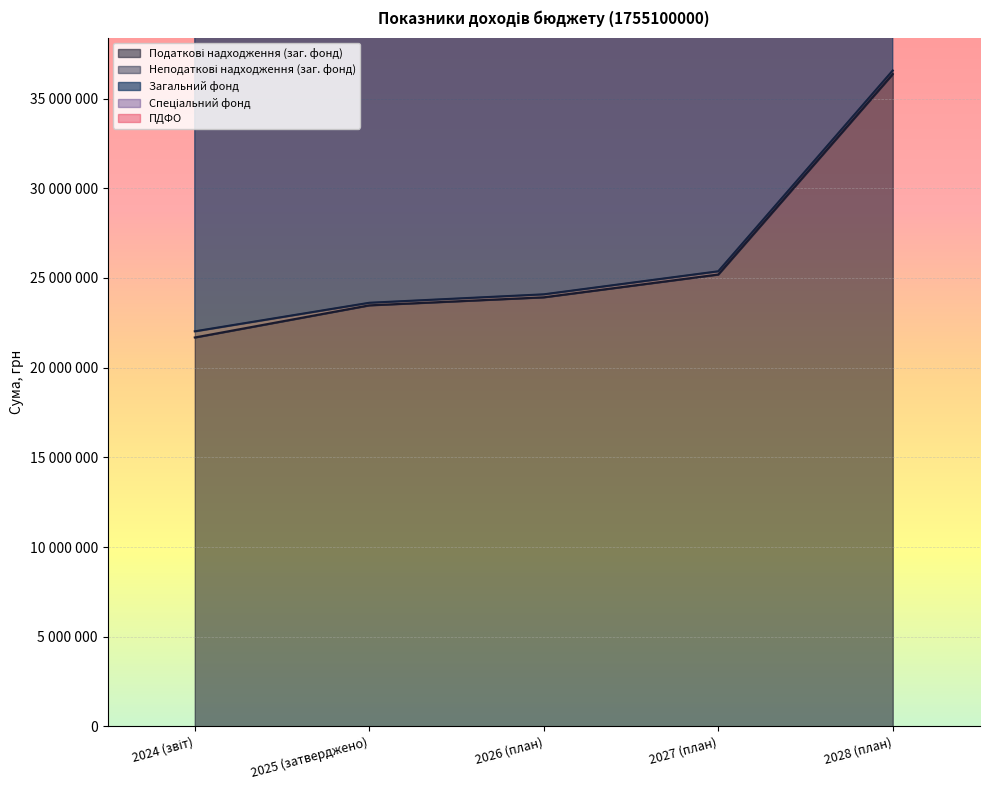

List the series in order of their peak value, highest first.

ПДФО, Загальний фонд, Податкові надходження (заг. фонд)